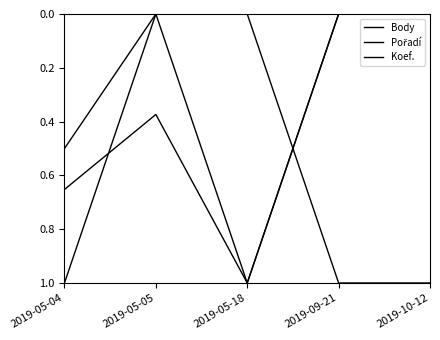

How many lines are shown in the chart?

3